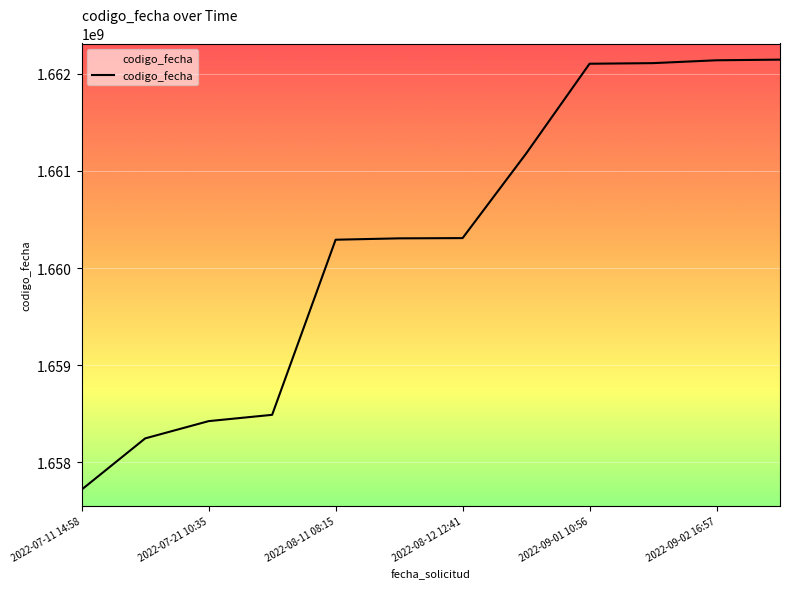

What is the smallest value displayed?

1657718956